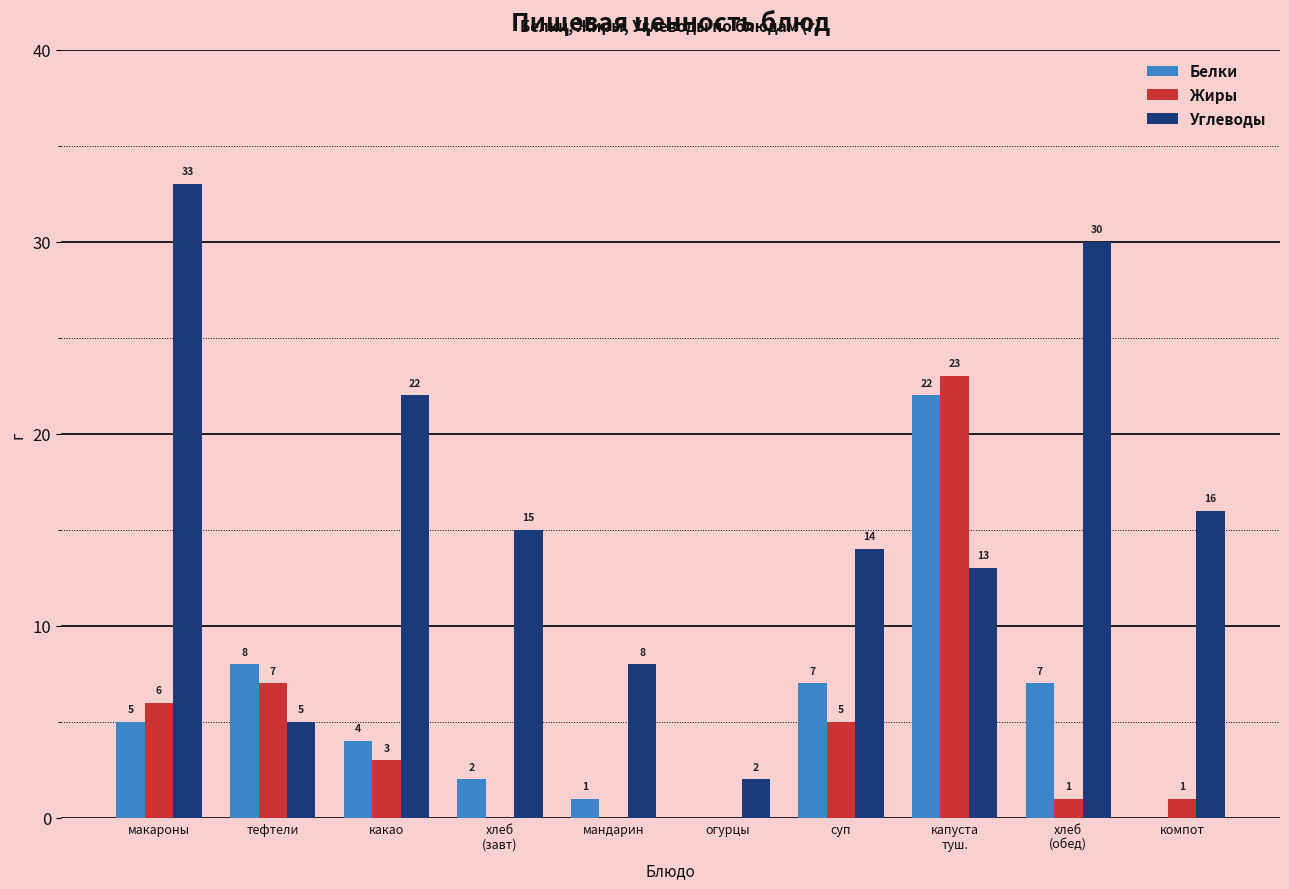

Reading left to right, list all the values displayed in this chart.

Белки: 5	8	4	2	1	0	7	22	7	0
Жиры: 6	7	3	0	0	0	5	23	1	1
Углеводы: 33	5	22	15	8	2	14	13	30	16